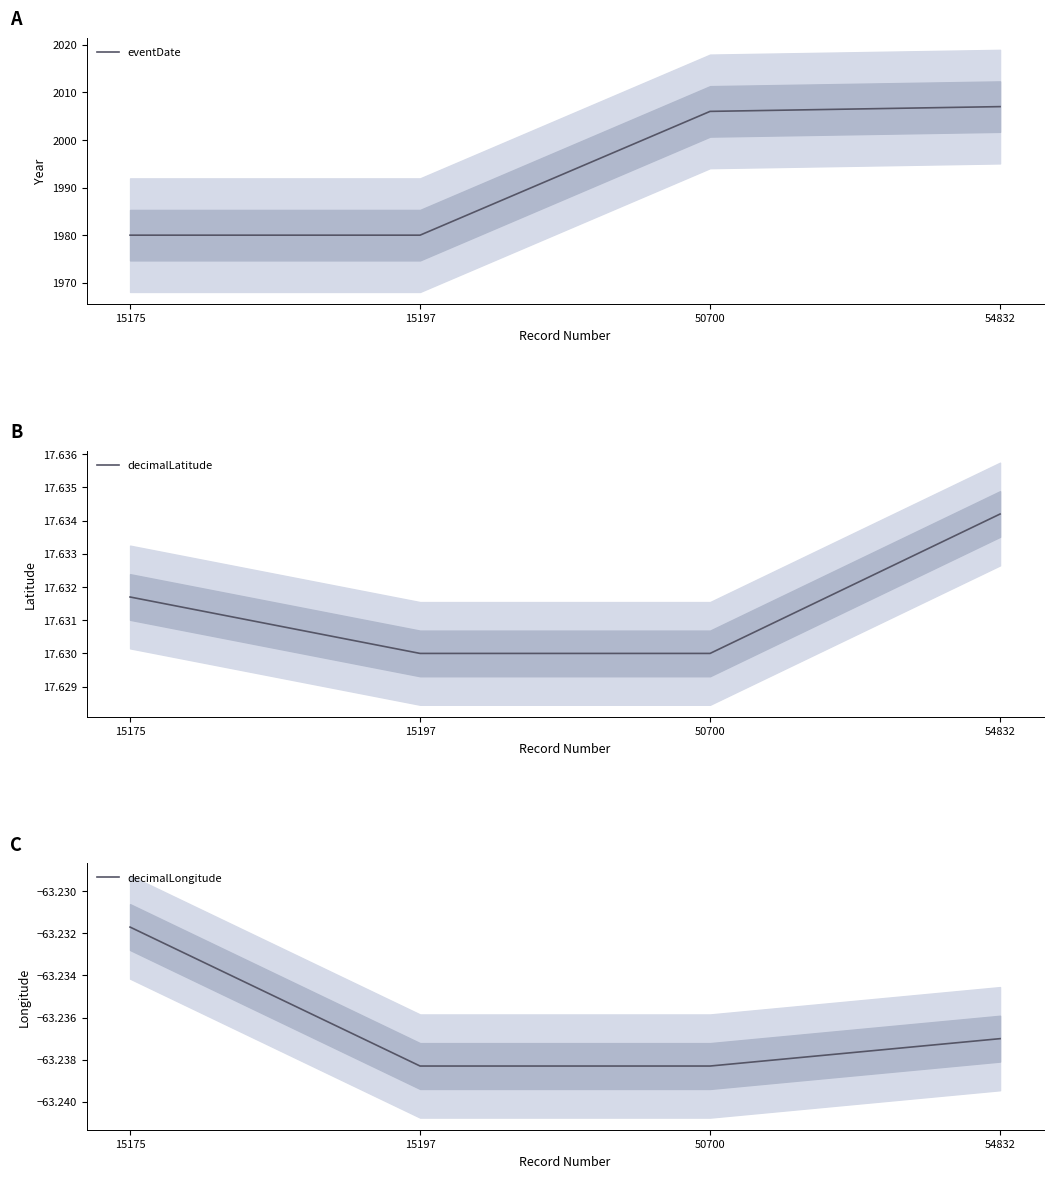

What is the value of the eventDate point at the 2nd from the left?

1980.0